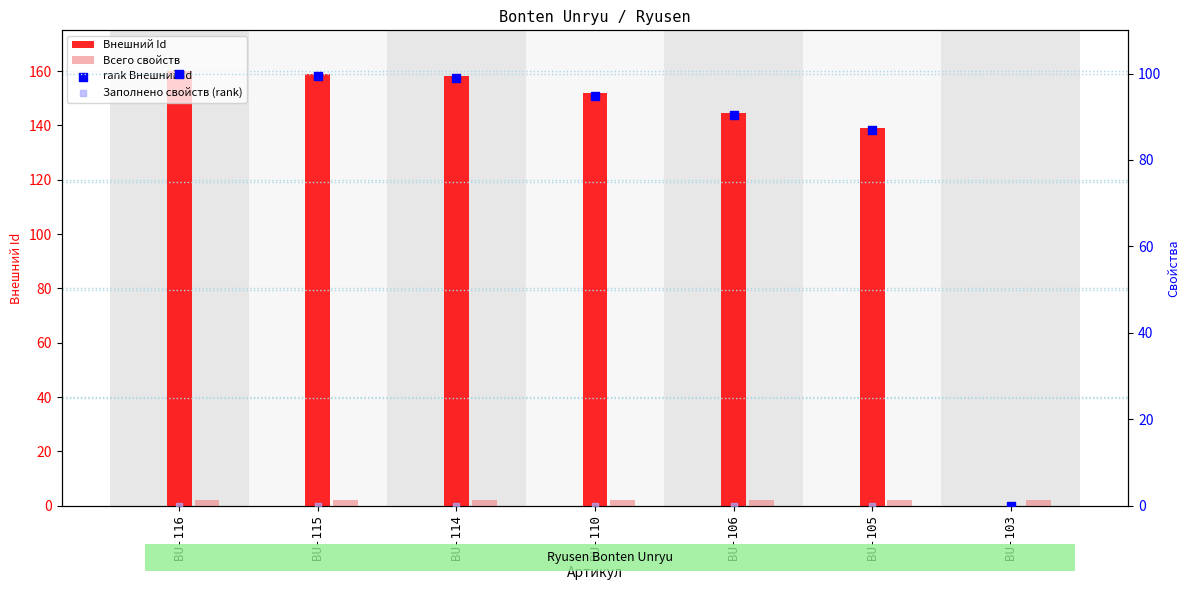

At how many categories does at least one series exceed 141?

5